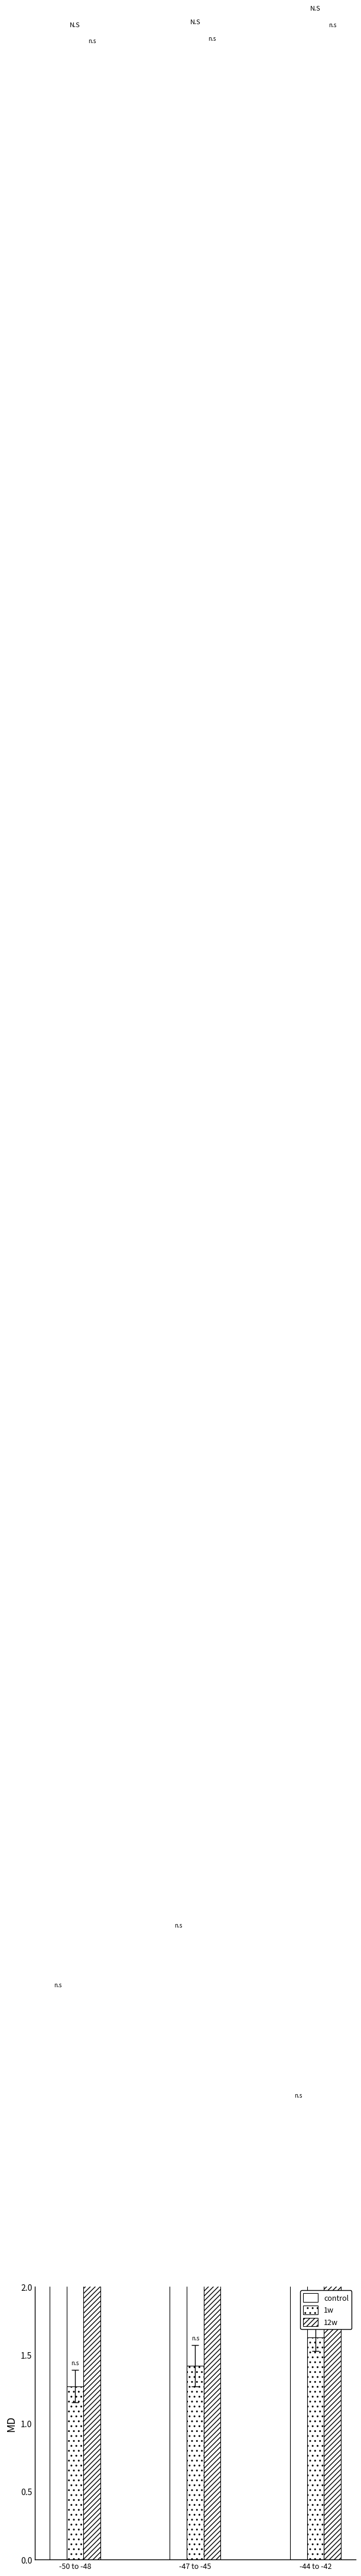

What is the total value across all series at -47 to -45?

24.0